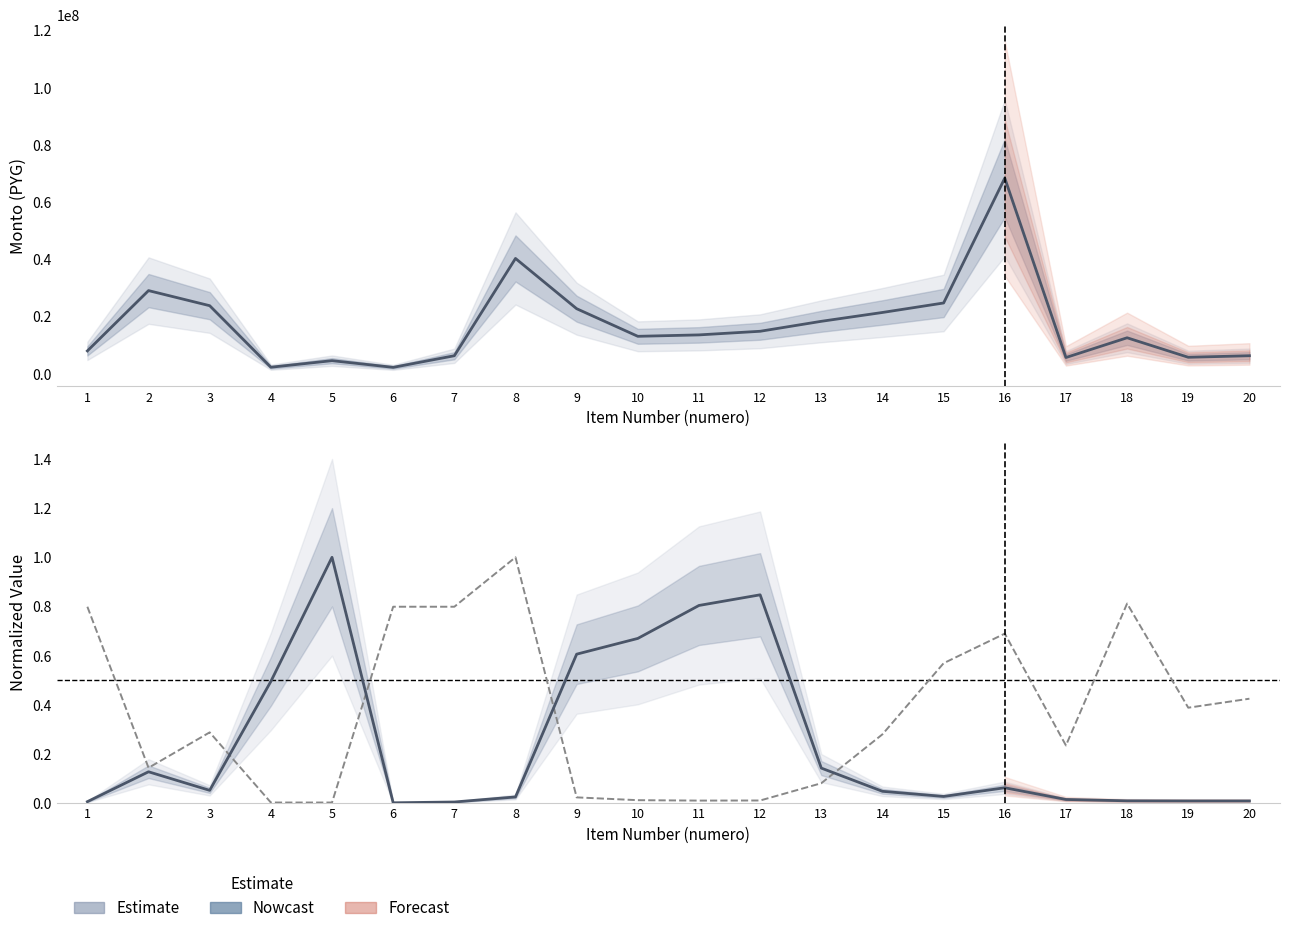

What is the sum of all monto values?

343470395.4